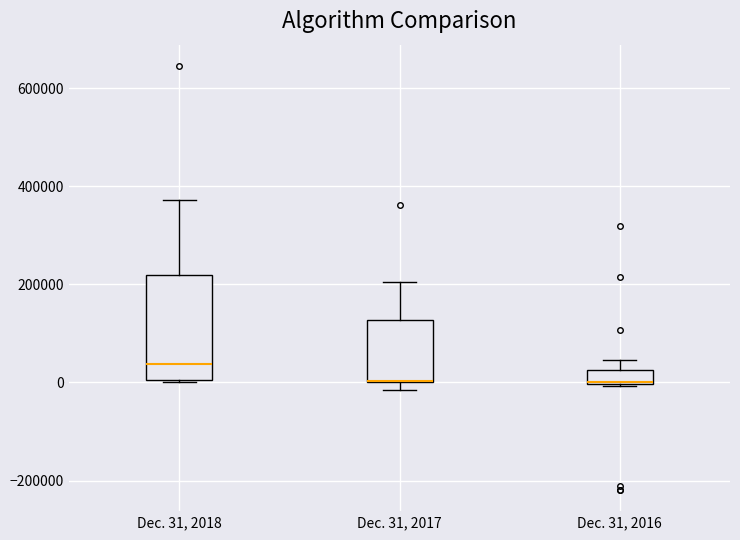

Which box is the tallest, from its lower edge to its upper edge?

Dec. 31, 2018